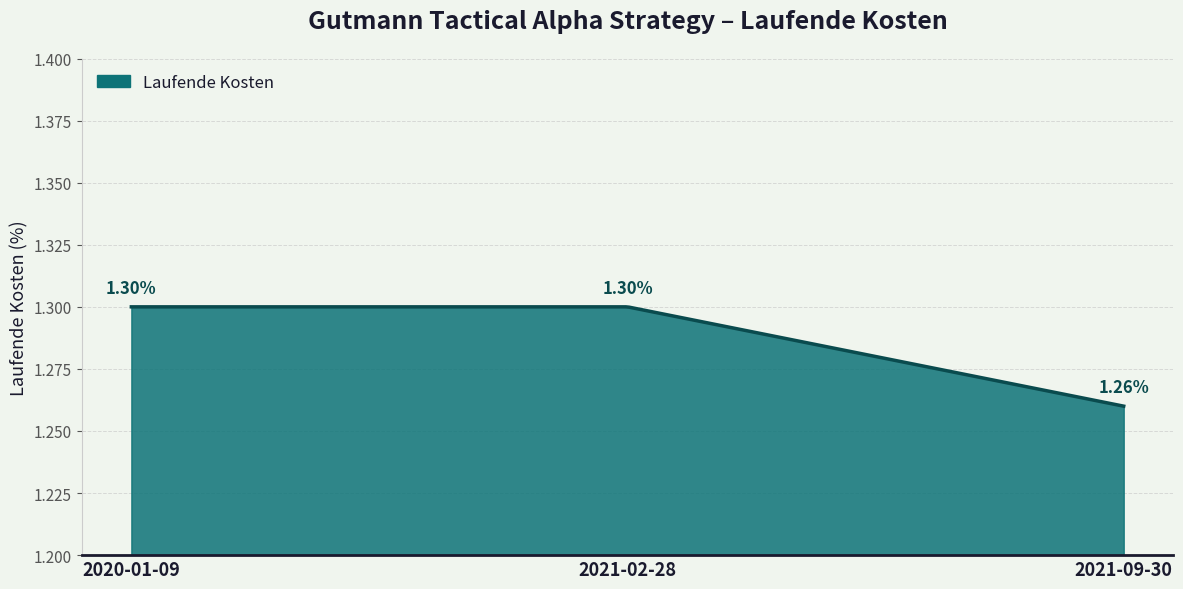

Reading left to right, extract all data points from this chart.

2020-01-09=1.3	2021-02-28=1.3	2021-09-30=1.3